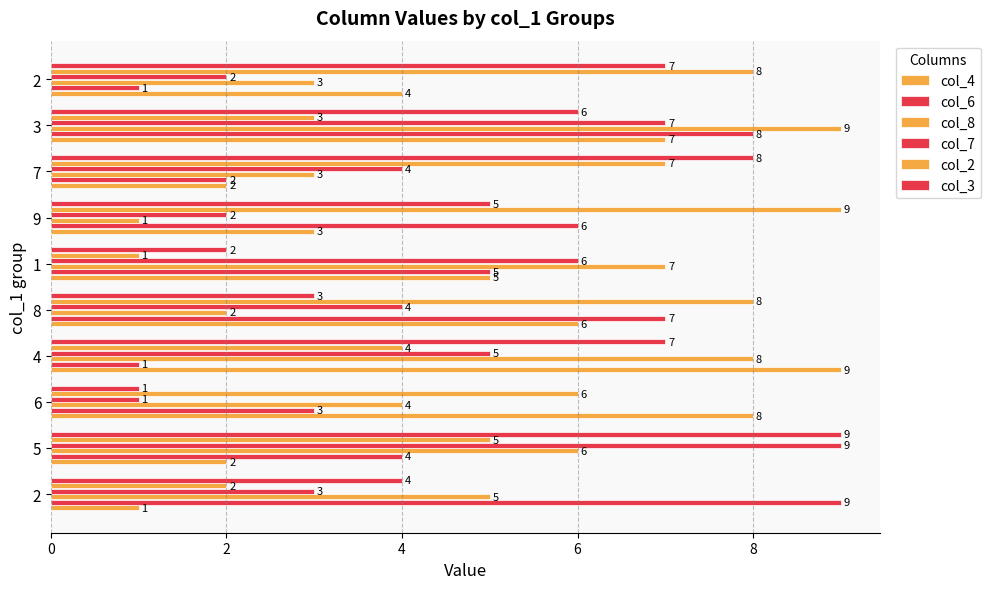

Reading left to right, extract all data points from this chart.

col_4: 1	2	8	9	6	5	3	2	7	4
col_6: 9	4	3	1	7	5	6	2	8	1
col_8: 5	6	4	8	2	7	1	3	9	3
col_7: 3	9	1	5	4	6	2	4	7	2
col_2: 2	5	6	4	8	1	9	7	3	8
col_3: 4	9	1	7	3	2	5	8	6	7